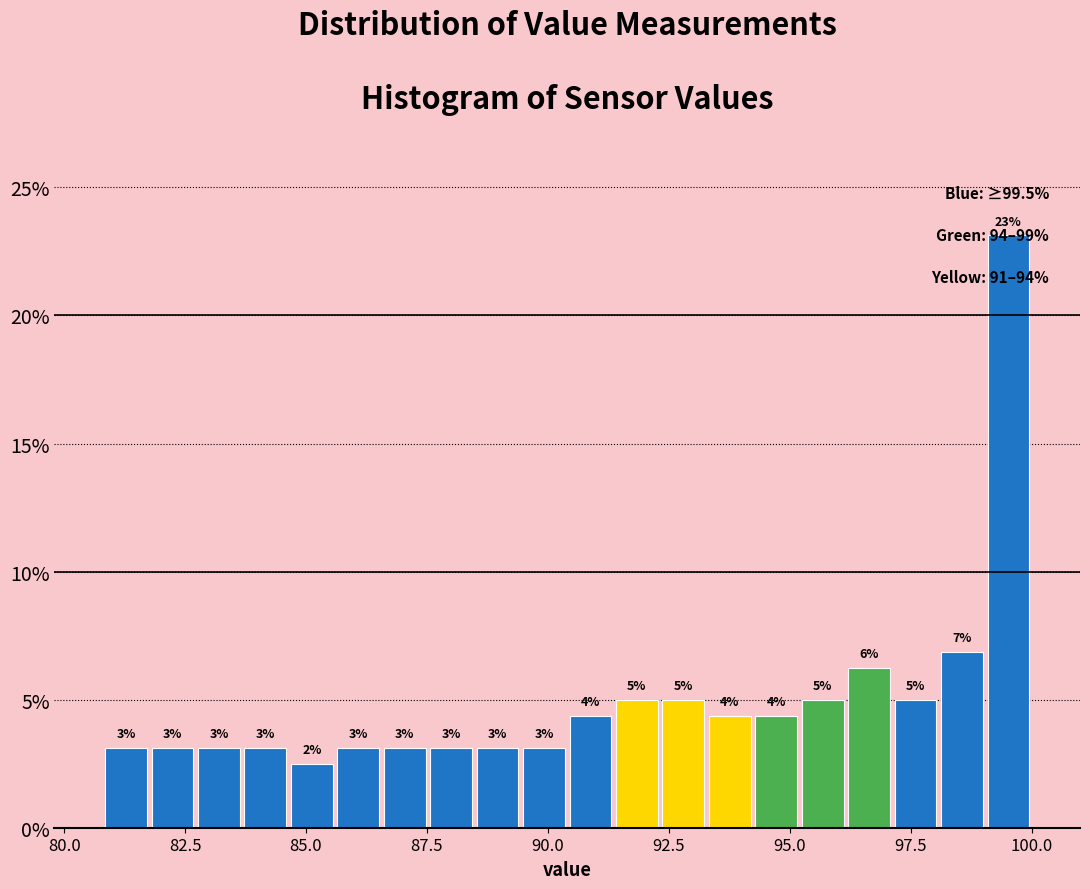

Read against the x-axis, roughly where is the centre of the tallest bar?

99.5